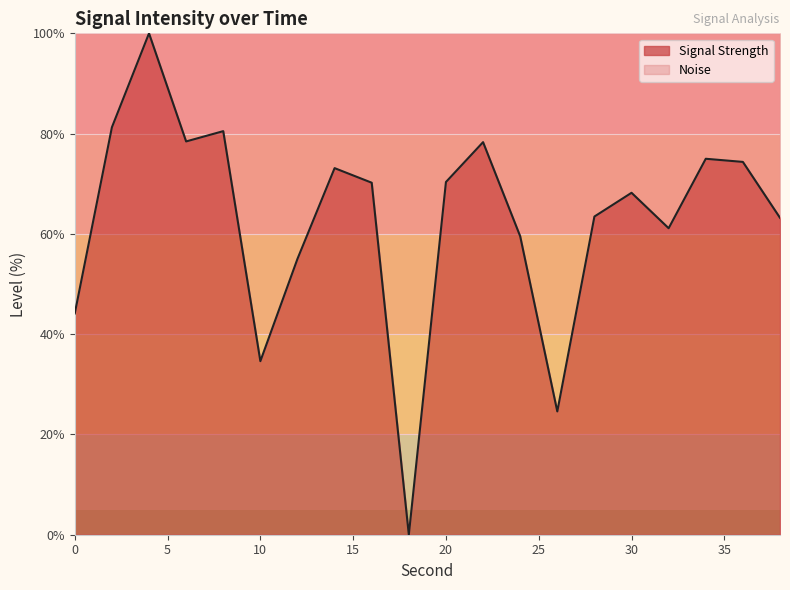

What is the value of the 4th point from the left?

78.4